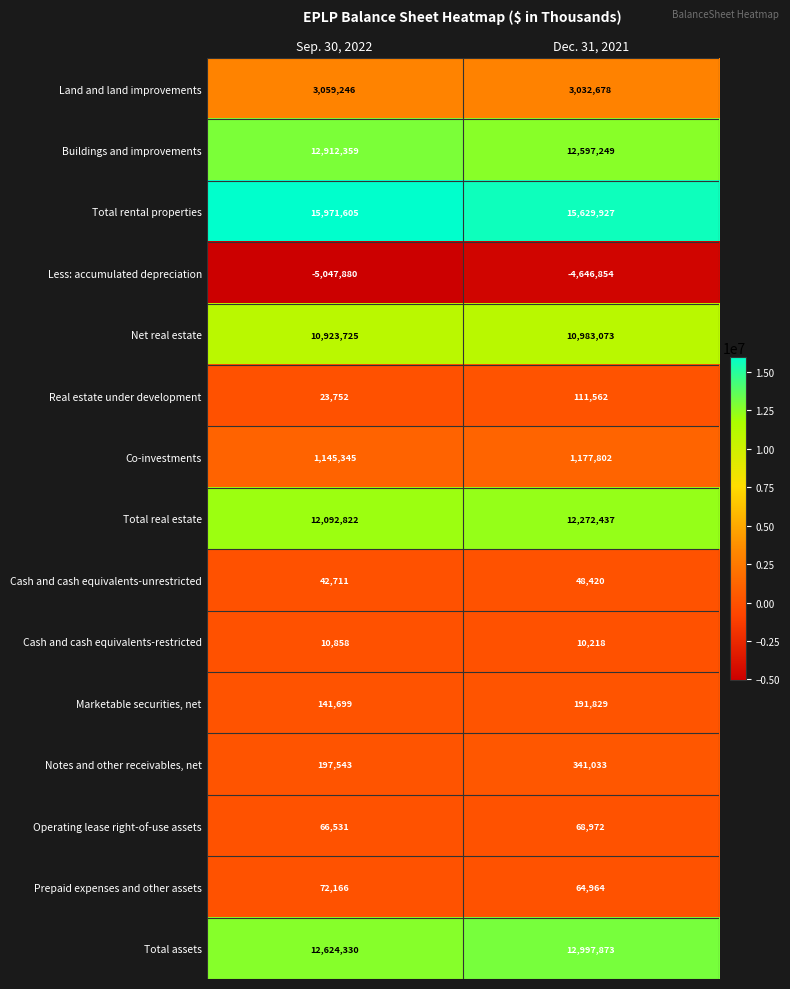

Count the number of categories in the chart.

2